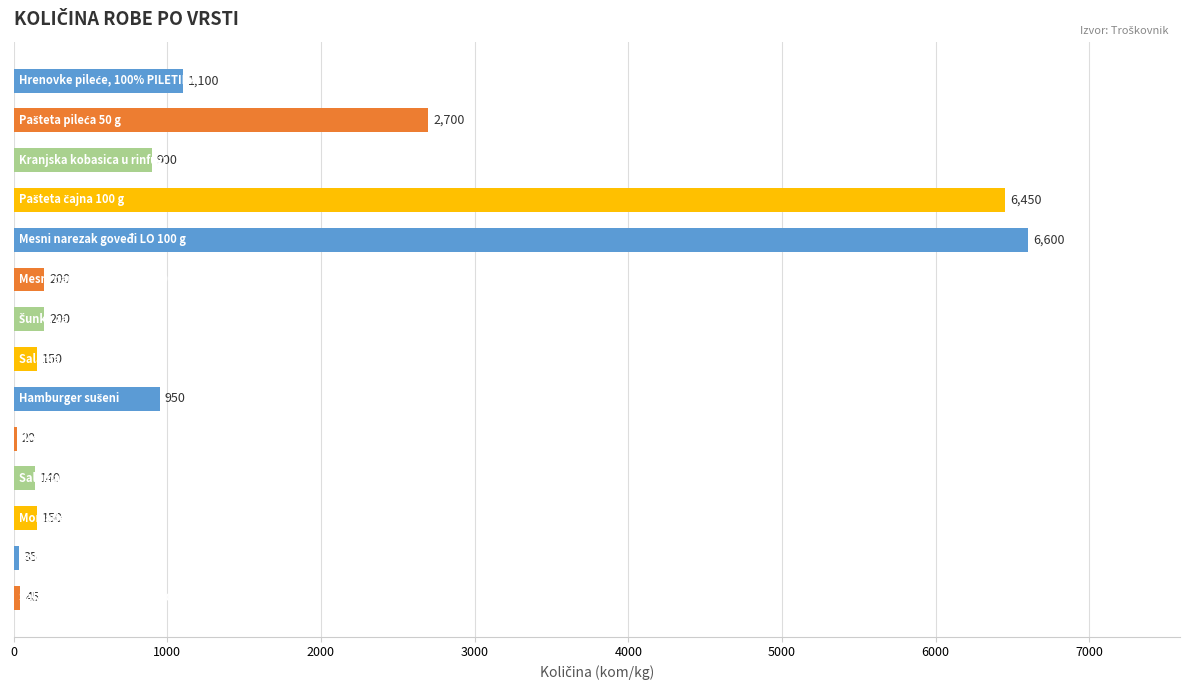

Count the number of data series in this chart.

1